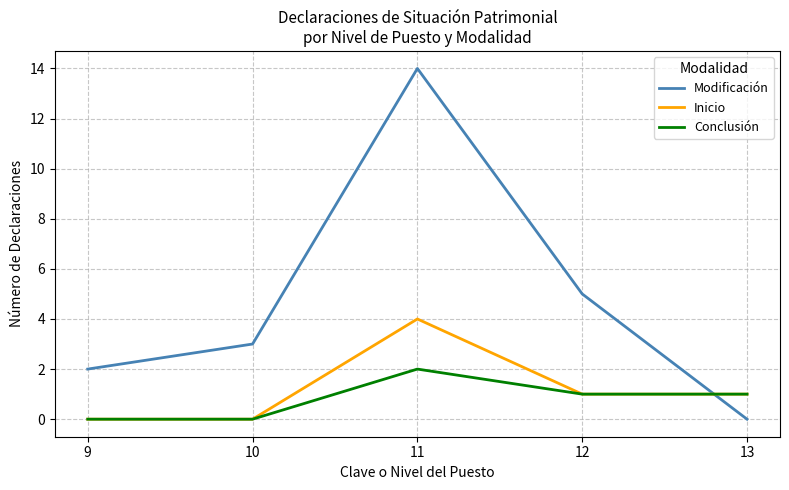

True or false: Modificación has a value of 3 at 9.

False